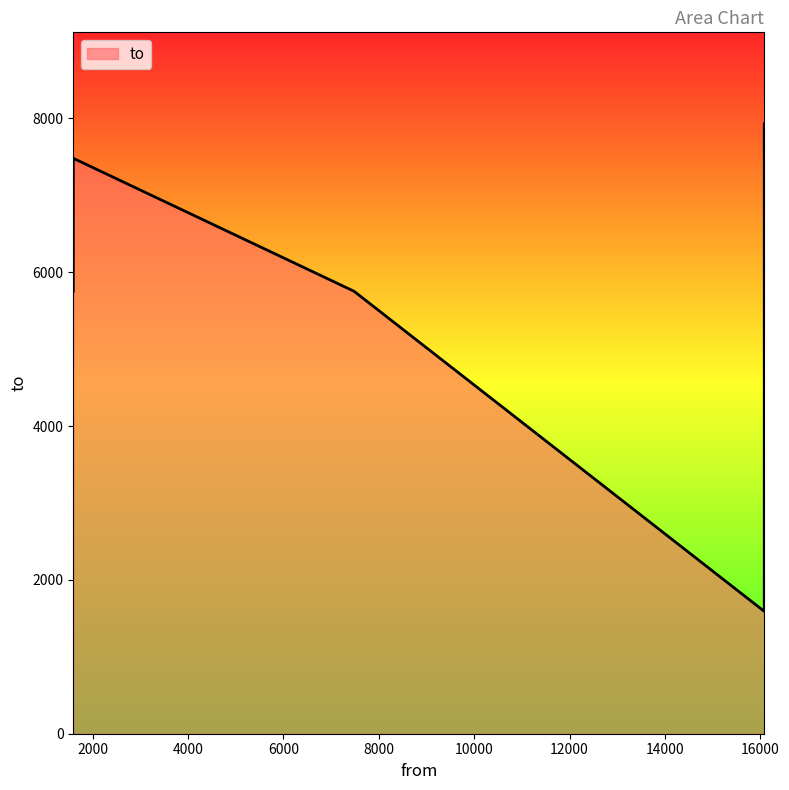

What is the difference between the second highest and second lowest values?

1729